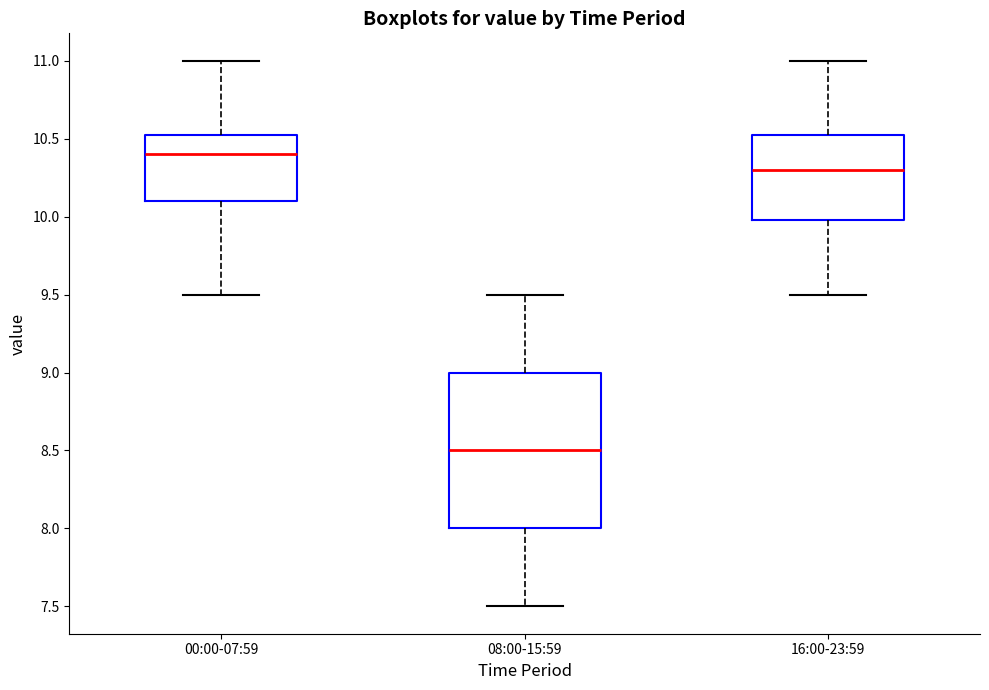

Which box has the lowest median line?

08:00-15:59